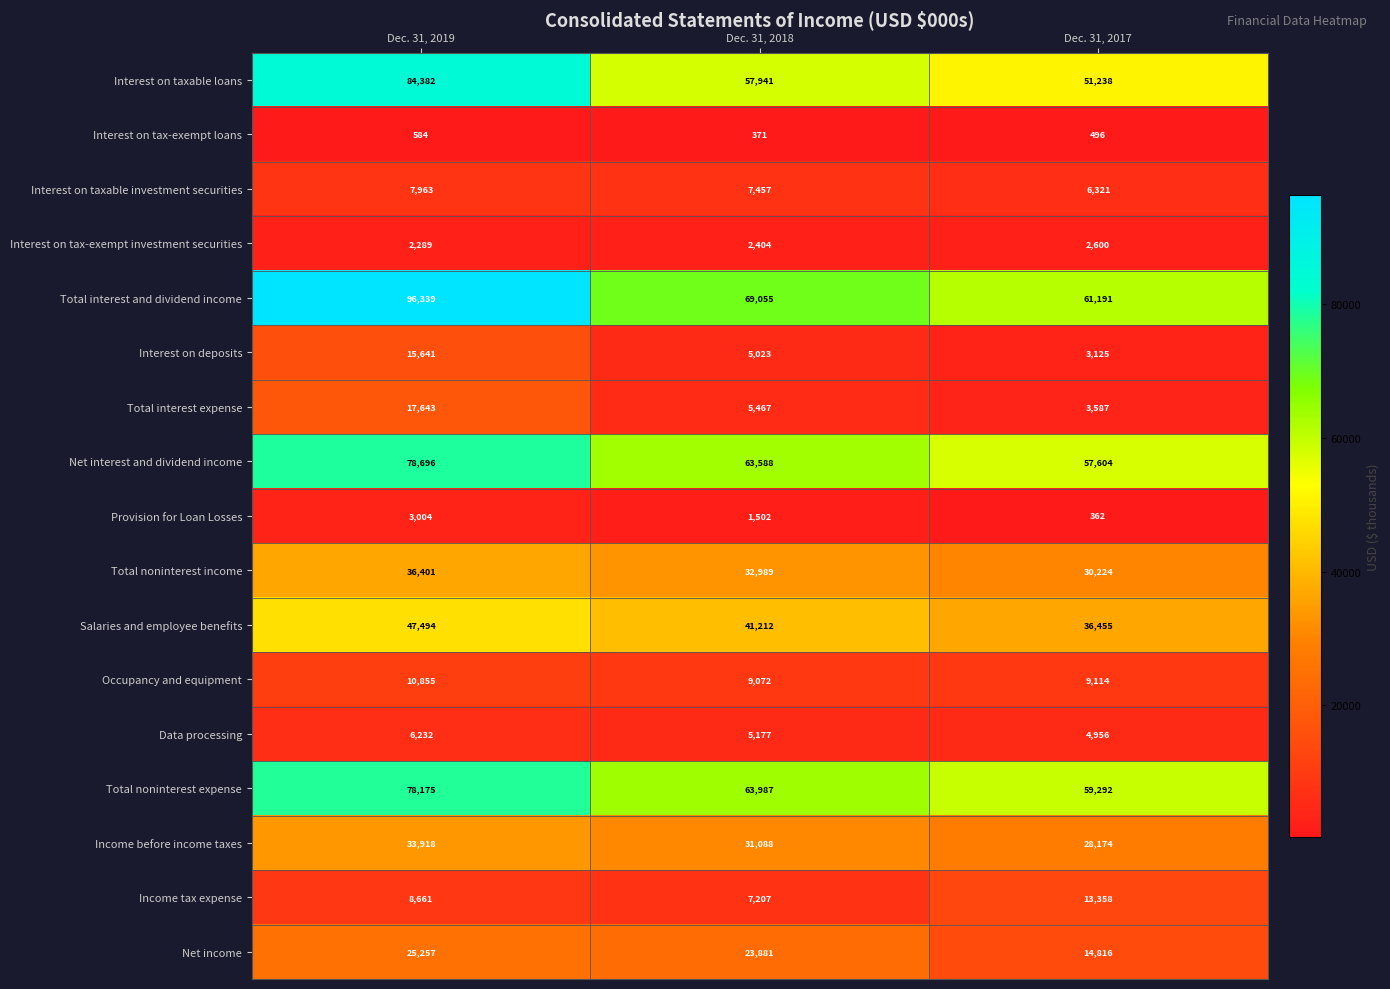

What is the smallest value displayed?

362